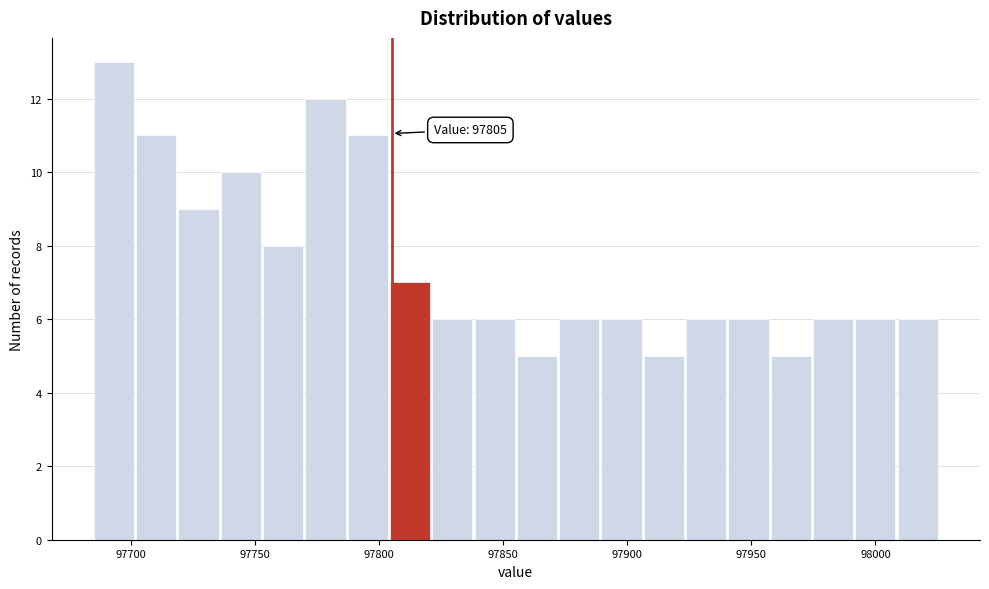

Around what value on the x-axis is the tallest bar? Give the approximate position of its centre, as read against the axis.

97695